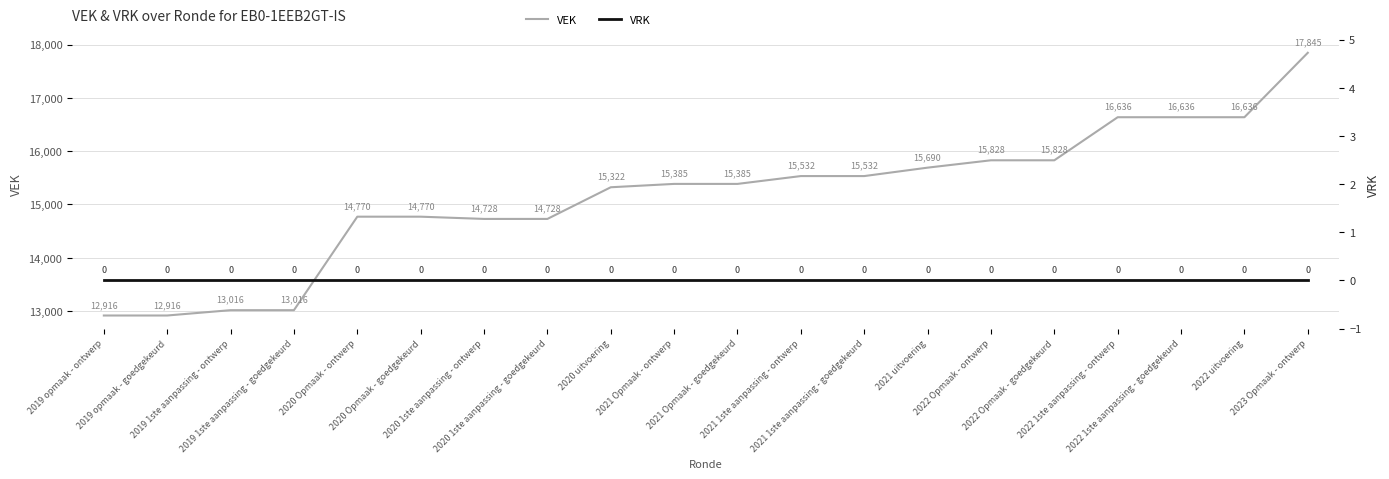

Reading left to right, list all the values displayed in this chart.

VEK: 2019 opmaak - ontwerp=12916	2019 opmaak - goedgekeurd=12916	2019 1ste aanpassing - ontwerp=13016	2019 1ste aanpassing - goedgekeurd=13016	2020 Opmaak - ontwerp=14770	2020 Opmaak - goedgekeurd=14770	2020 1ste aanpassing - ontwerp=14728	2020 1ste aanpassing - goedgekeurd=14728	2020 uitvoering=15322	2021 Opmaak - ontwerp=15385	2021 Opmaak - goedgekeurd=15385	2021 1ste aanpassing - ontwerp=15532	2021 1ste aanpassing - goedgekeurd=15532	2021 uitvoering=15690	2022 Opmaak - ontwerp=15828	2022 Opmaak - goedgekeurd=15828	2022 1ste aanpassing - ontwerp=16636	2022 1ste aanpassing - goedgekeurd=16636	2022 uitvoering=16636	2023 Opmaak - ontwerp=17845
VRK: 2019 opmaak - ontwerp=0	2019 opmaak - goedgekeurd=0	2019 1ste aanpassing - ontwerp=0	2019 1ste aanpassing - goedgekeurd=0	2020 Opmaak - ontwerp=0	2020 Opmaak - goedgekeurd=0	2020 1ste aanpassing - ontwerp=0	2020 1ste aanpassing - goedgekeurd=0	2020 uitvoering=0	2021 Opmaak - ontwerp=0	2021 Opmaak - goedgekeurd=0	2021 1ste aanpassing - ontwerp=0	2021 1ste aanpassing - goedgekeurd=0	2021 uitvoering=0	2022 Opmaak - ontwerp=0	2022 Opmaak - goedgekeurd=0	2022 1ste aanpassing - ontwerp=0	2022 1ste aanpassing - goedgekeurd=0	2022 uitvoering=0	2023 Opmaak - ontwerp=0